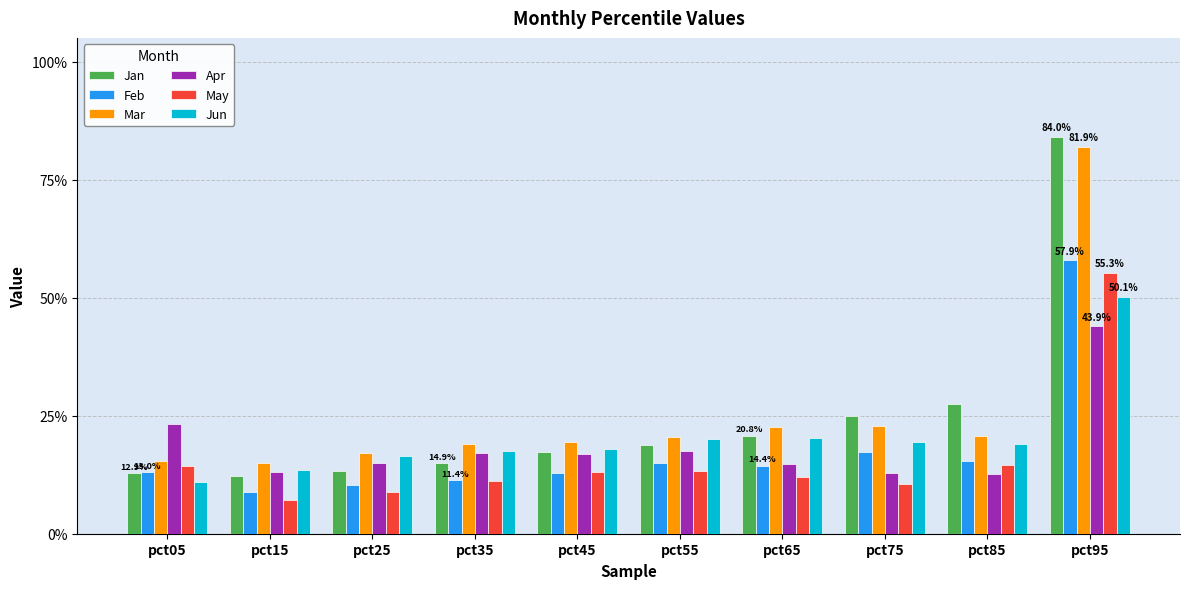

What are all the series names shown in the legend?

Jan, Feb, Mar, Apr, May, Jun